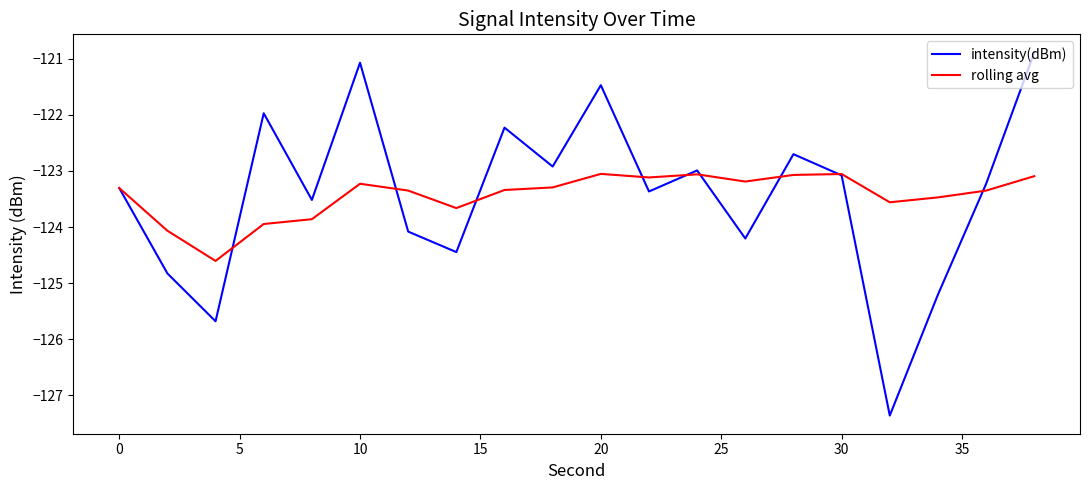

List the series in order of their peak value, highest first.

intensity(dBm), rolling avg